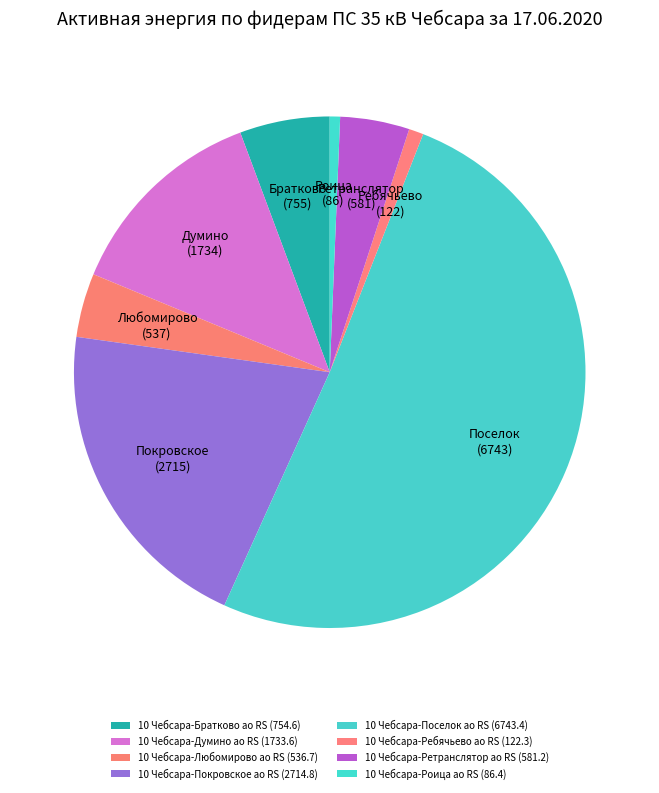

Count the number of slices in the pie.

8